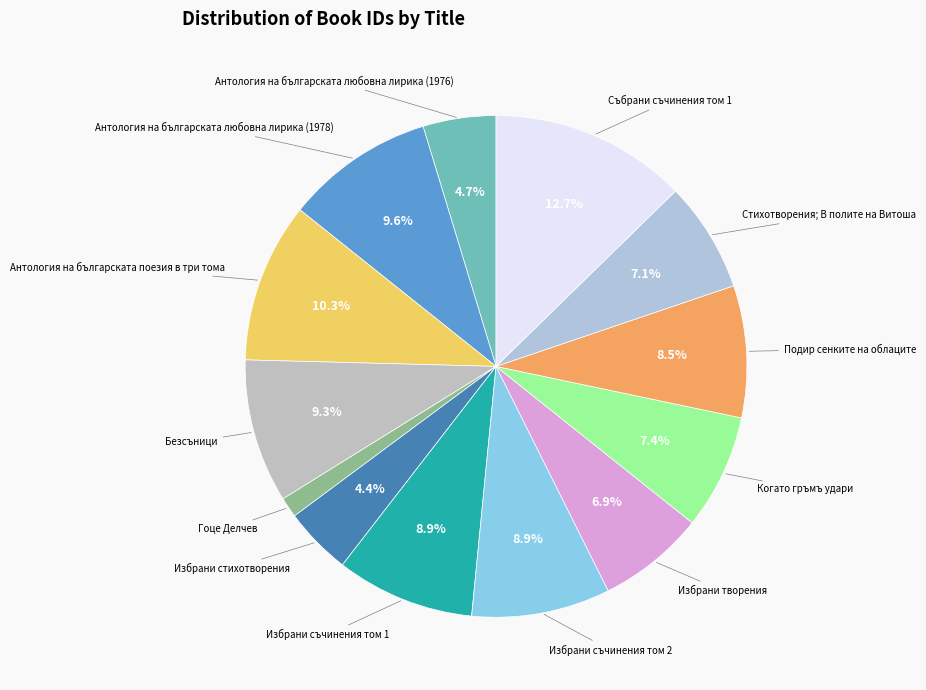

Does Избрани творения represent more than half of the total?

No